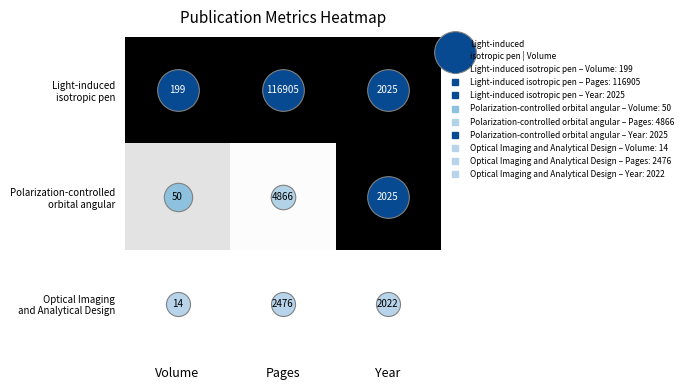

What is the total value across all series at Volume?

263